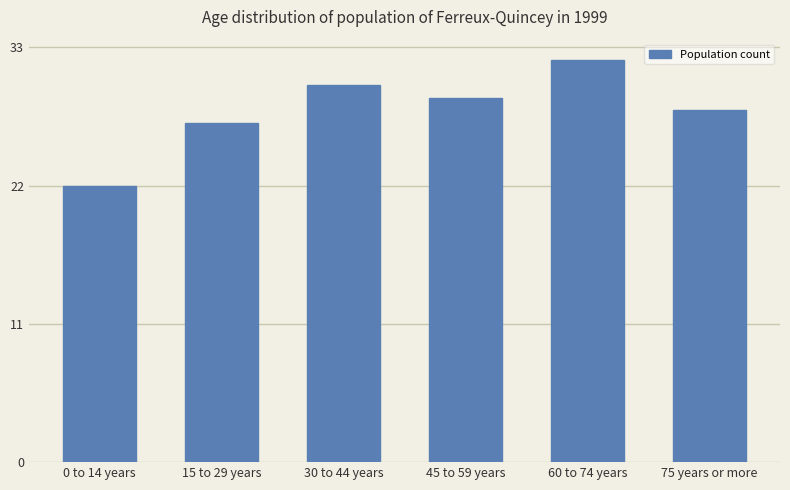

The value at 0 to 14 years is 10. True or false?

False